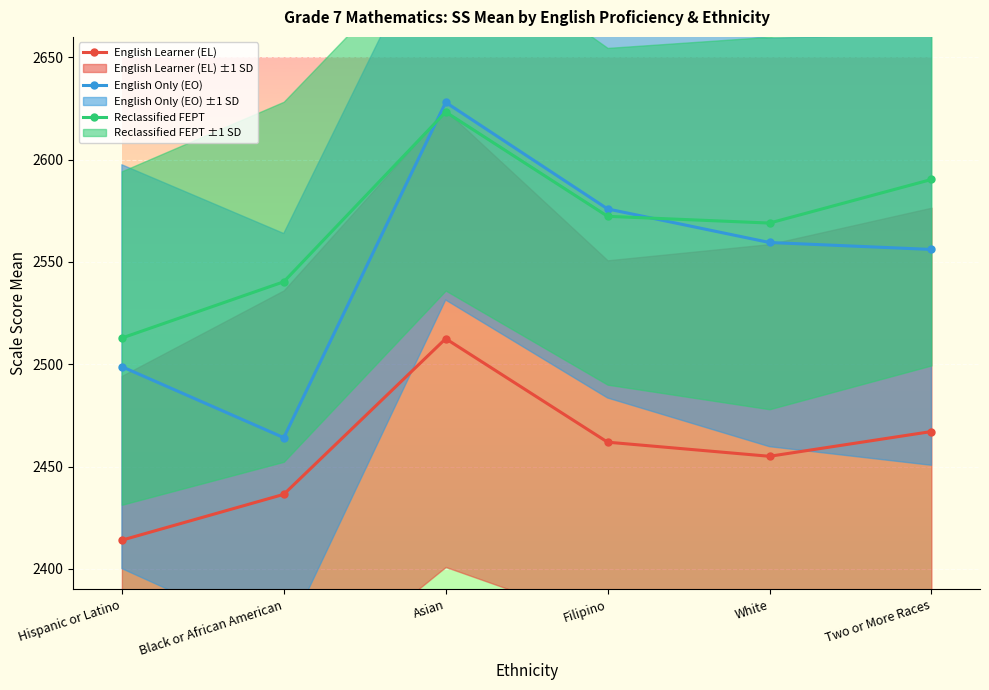

List the series in order of their overall mean, highest first.

Reclassified FEPT, English Only (EO), English Learner (EL)